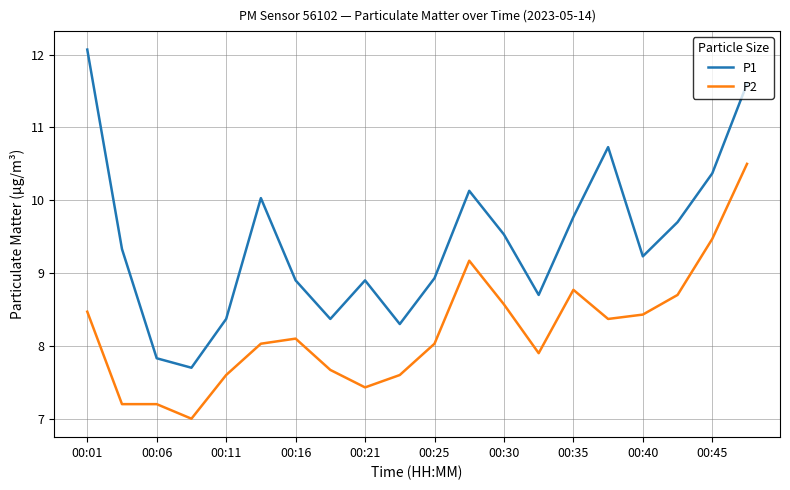

Rank the series by their average value, from lowest to highest.

P2, P1